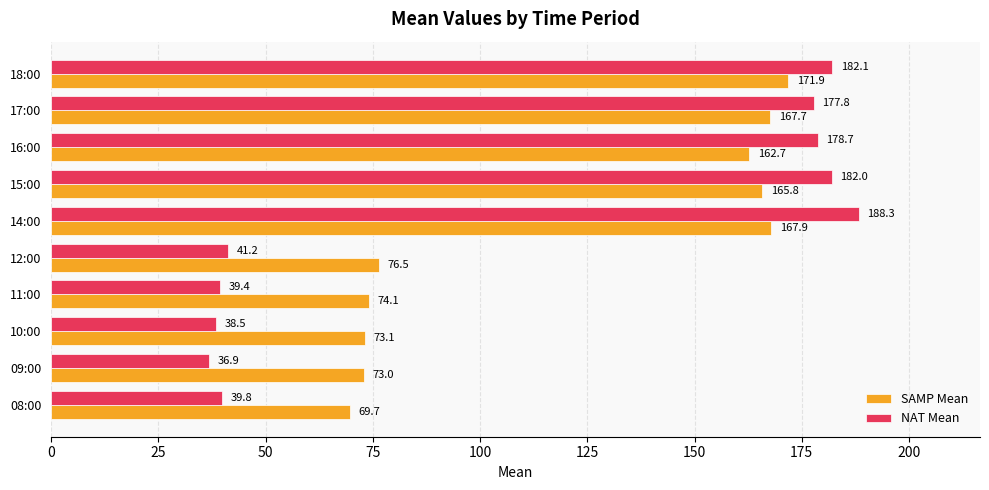

Between 08:00 and 11:00, which series saw the biggest shift?

SAMP Mean